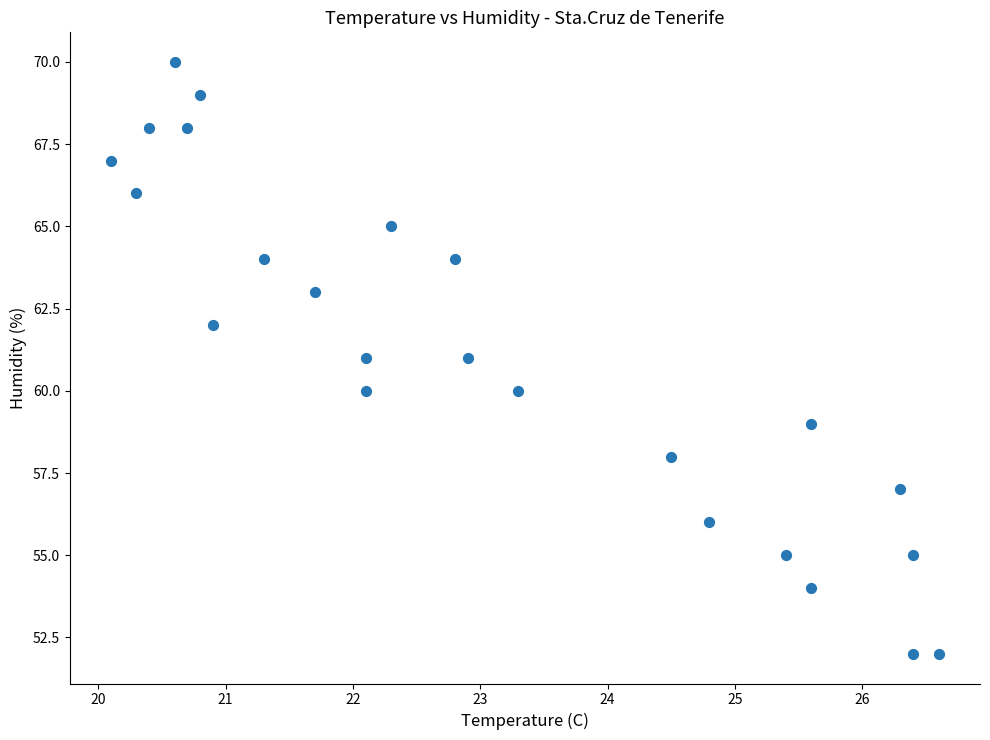

What is the range of Y values (max minus min)?

18